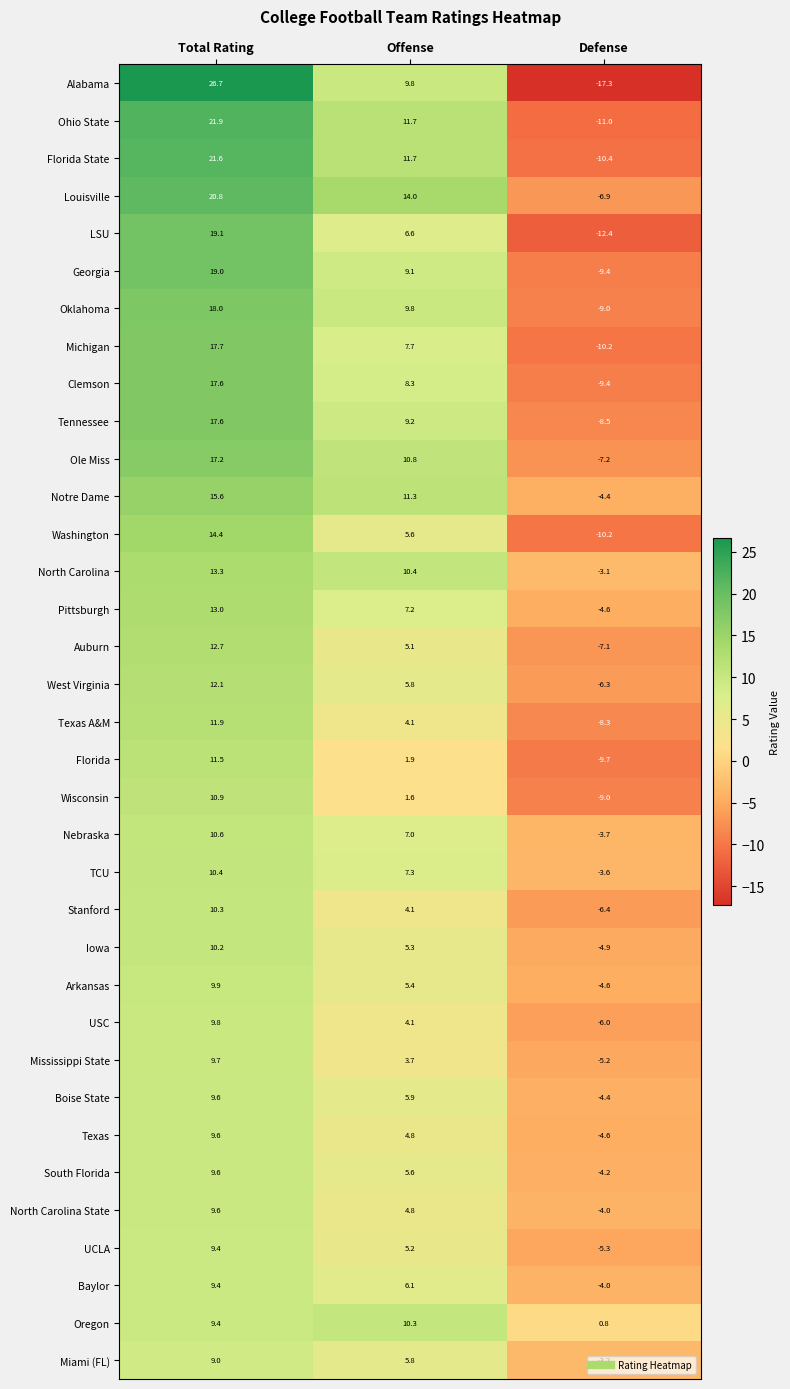

How many categories are shown in the chart?

3